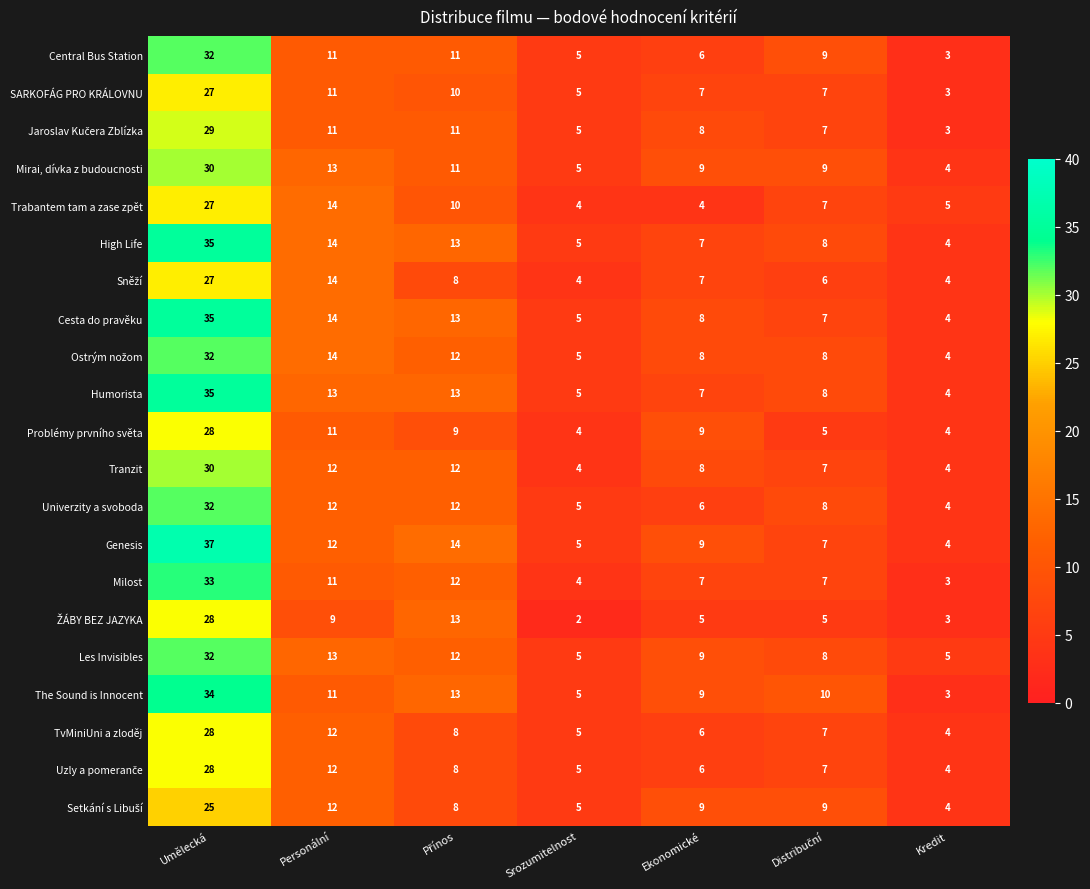

Is it true that Mirai, dívka z budoucnosti equals 8 at Srozumitelnost?

False